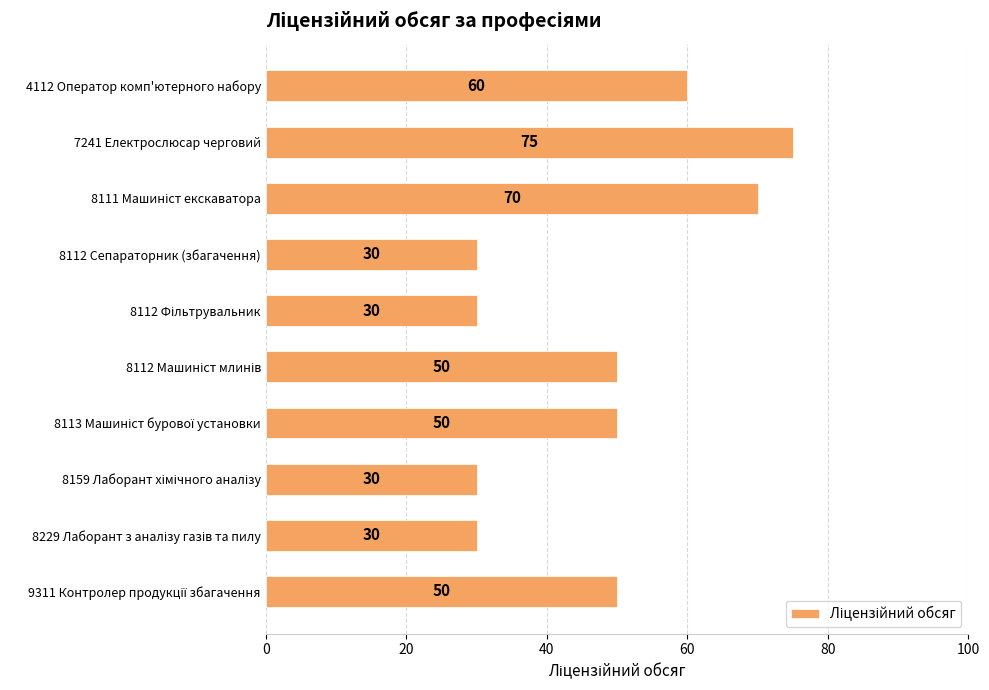

Count the values in the range 30 to 60.

8